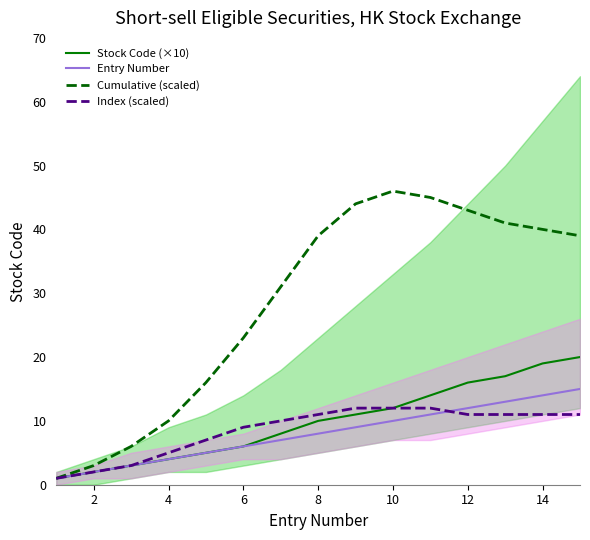

Reading left to right, what are all the values shown in this chart?

Stock Code (×10): 1	2	3	4	5	6	8	10	11	12	14	16	17	19	20
Entry Number: 1	2	3	4	5	6	7	8	9	10	11	12	13	14	15
Cumulative (scaled): 1	3	6	10	16	23	31	39	44	46	45	43	41	40	39
Index (scaled): 1	2	3	5	7	9	10	11	12	12	12	11	11	11	11